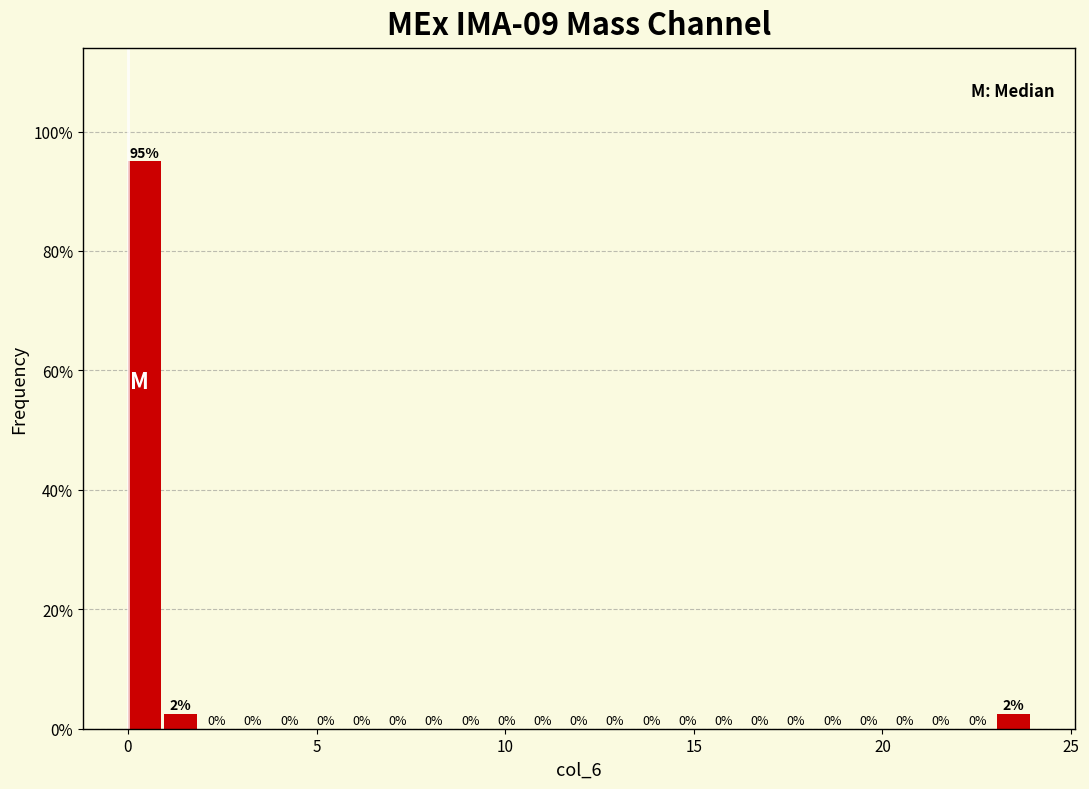

Read against the x-axis, roughly where is the centre of the tallest bar?

0.5